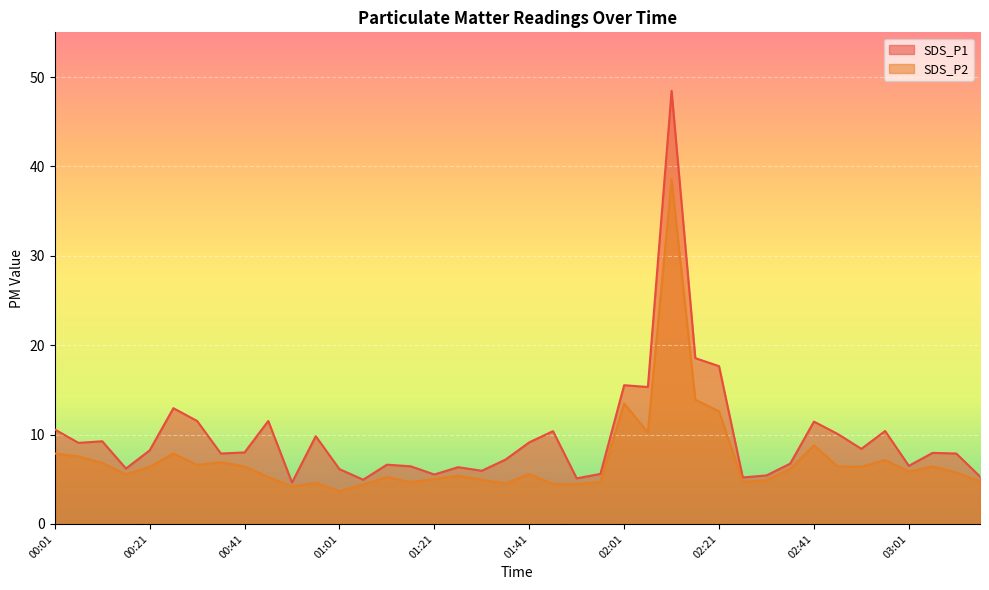

What are all the series names shown in the legend?

SDS_P1, SDS_P2